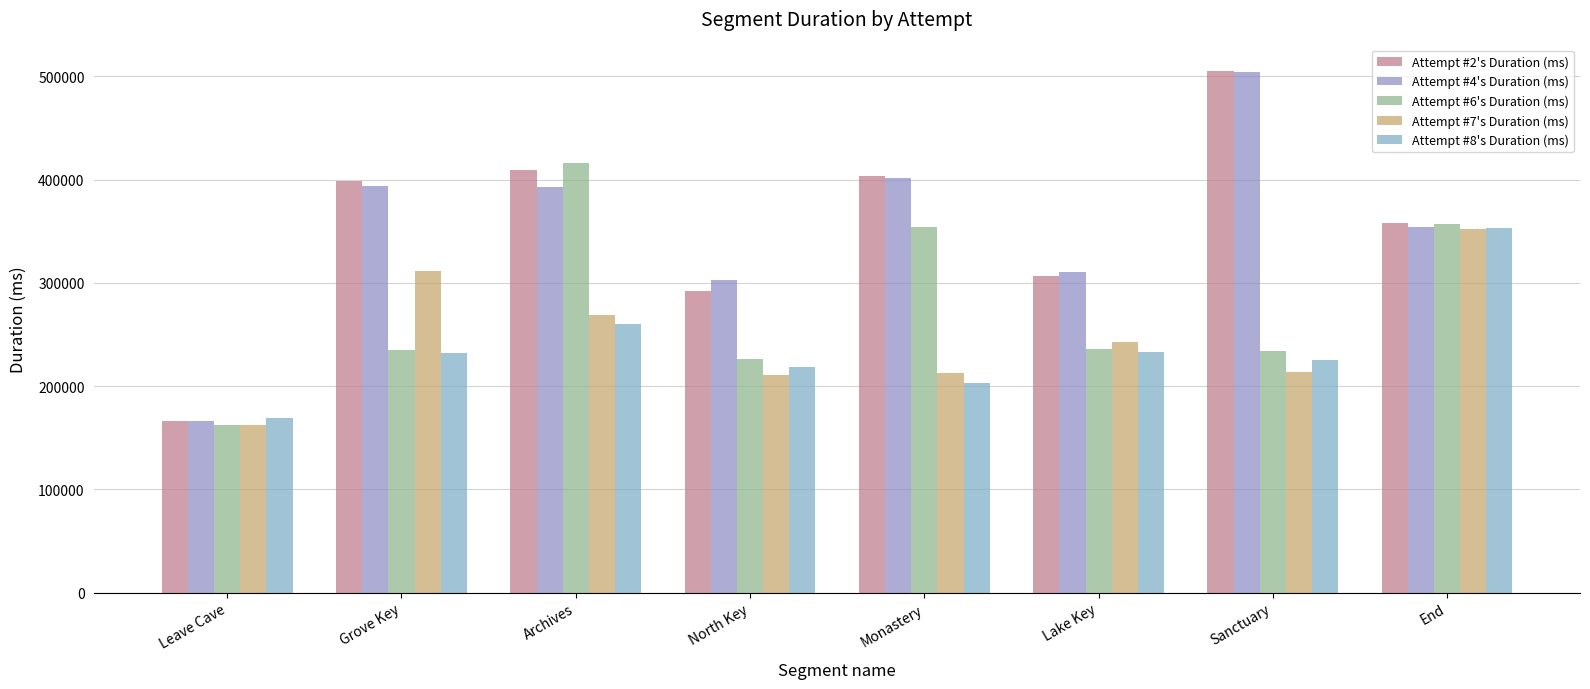

What is the difference between the second highest and minimum values in the Attempt #4's Duration (ms) series?

235525